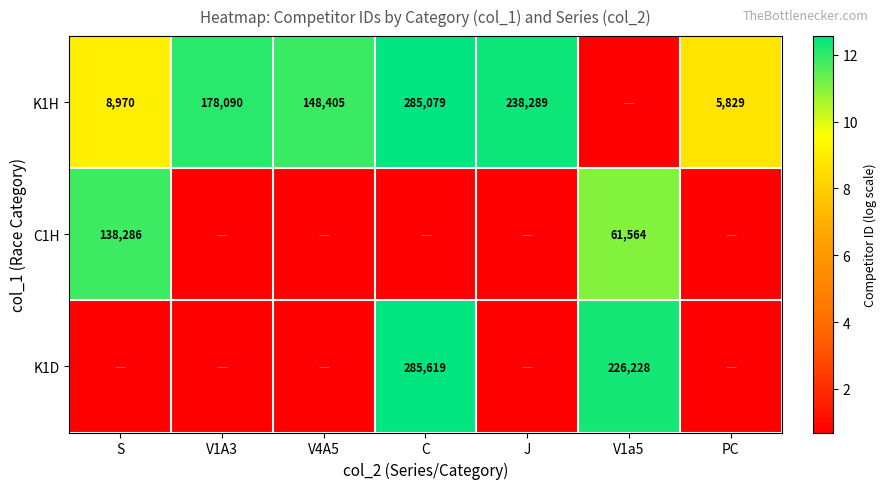

True or false: K1H has a value of 12.1 at V1A3.

True